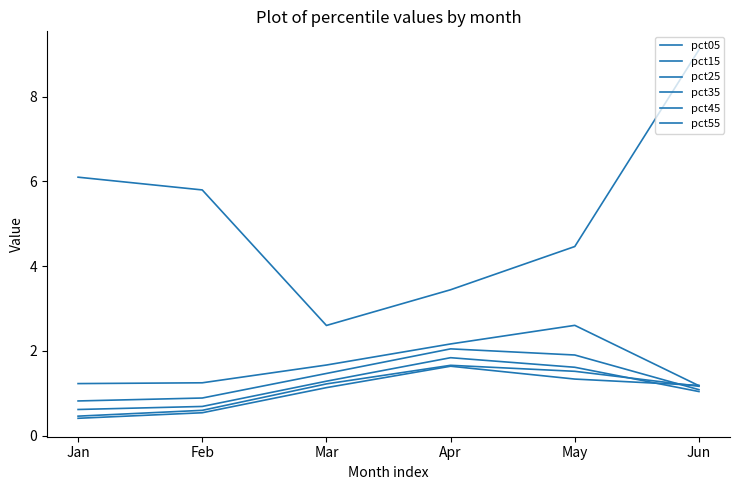

How many lines are shown in the chart?

6